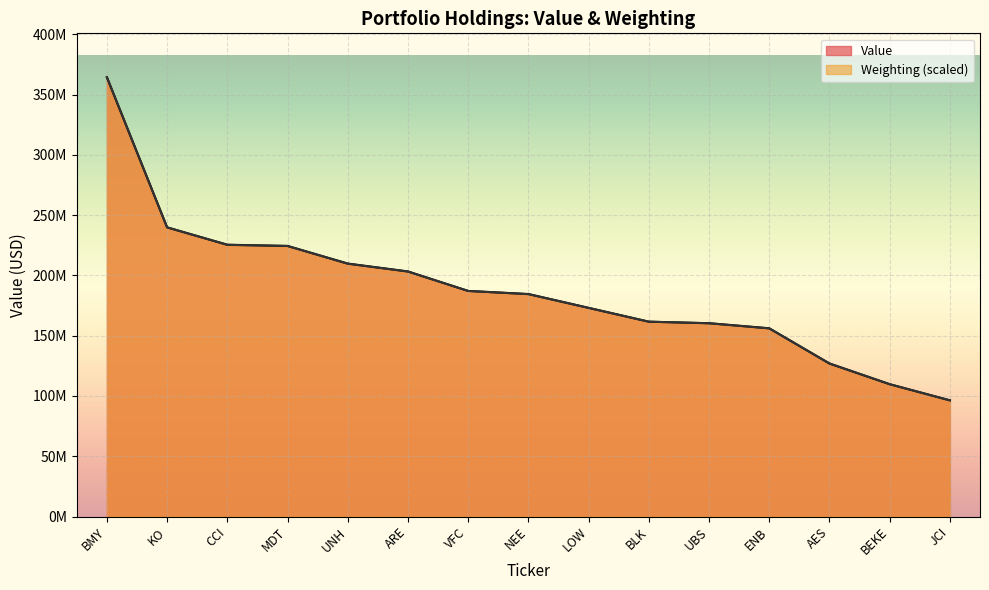

How many lines are shown in the chart?

2